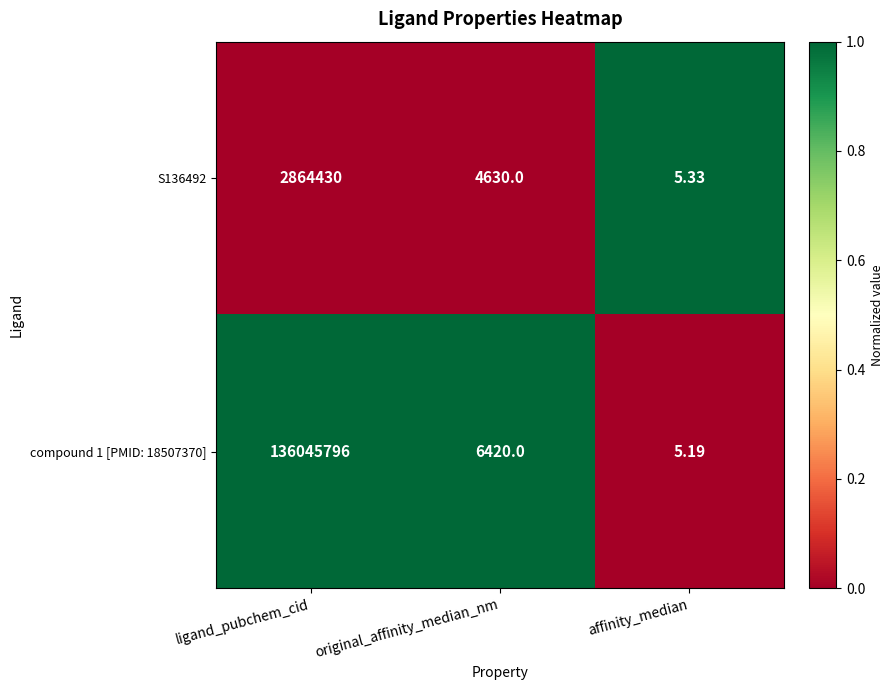

Which series has the widest spread of values?

compound 1 [PMID: 18507370]